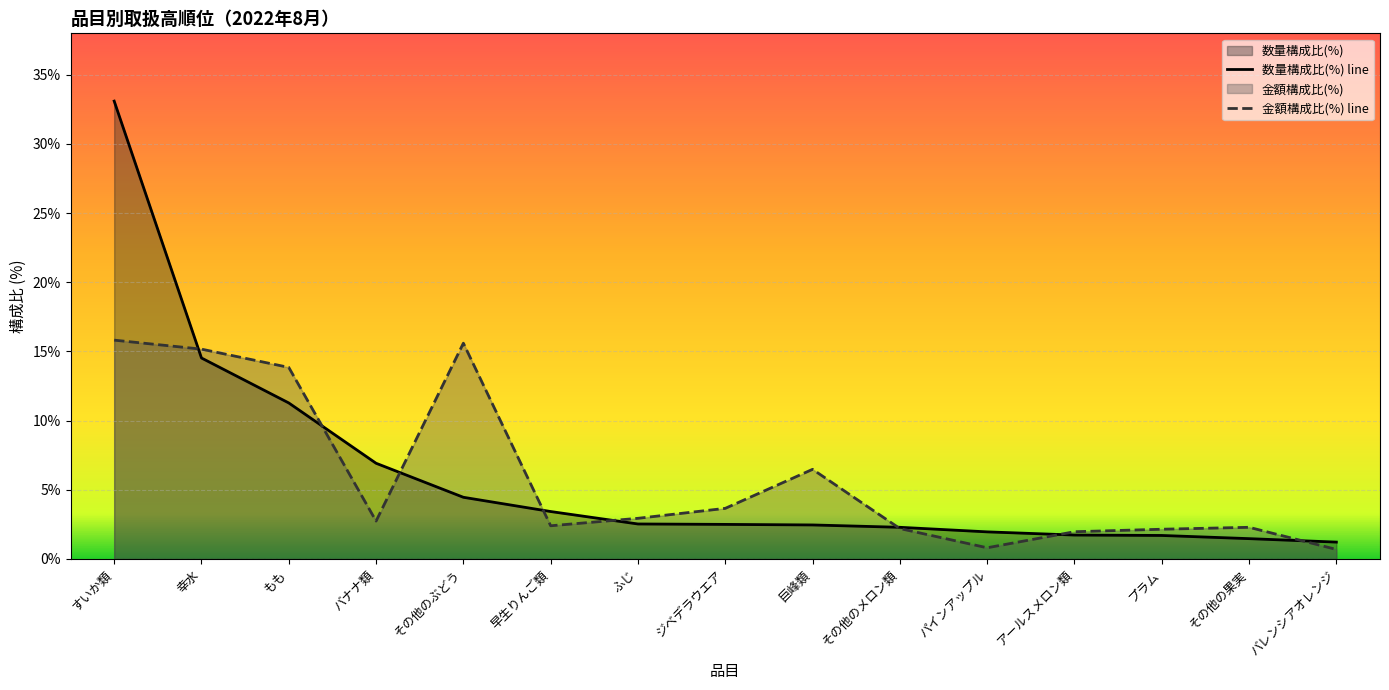

True or false: 金額(円) has more than 1 points higher than both neighbors.

True